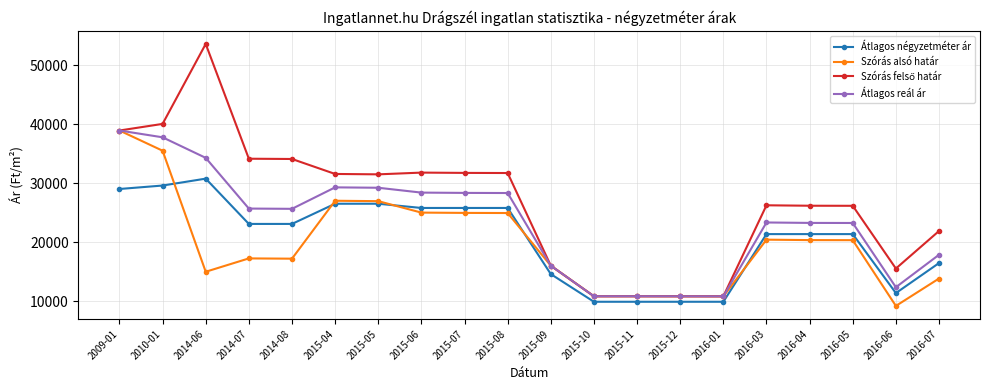

What is the value of the Átlagos négyzetméter ár point at the 9th from the left?

25823